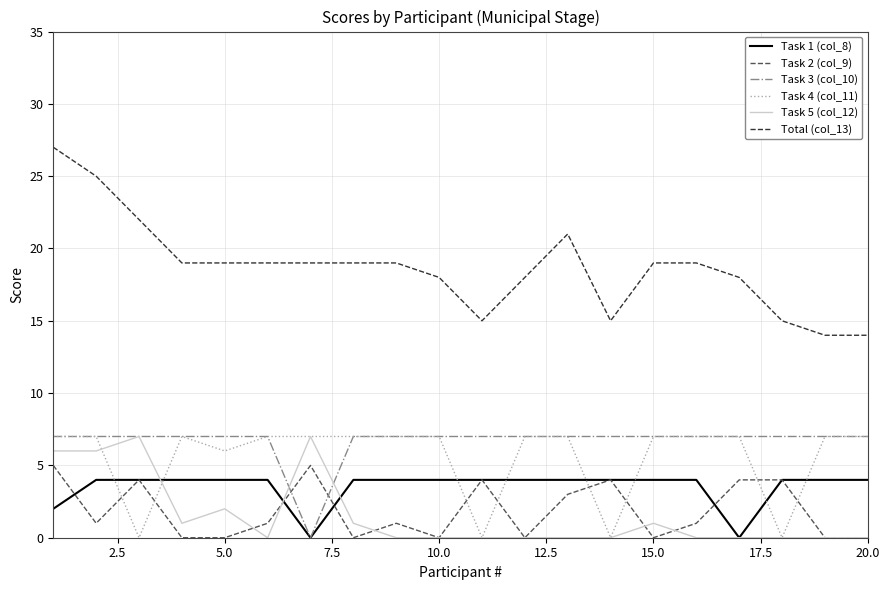

Which series has the widest spread of values?

Total (col_13)